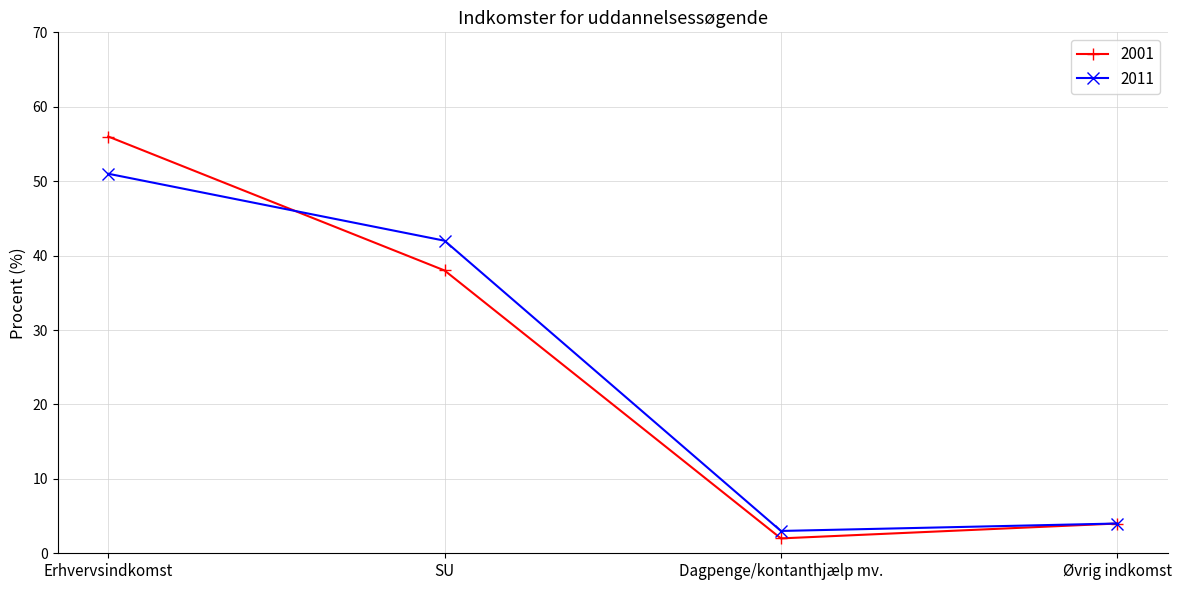

What is the difference between the highest and lowest values at Erhvervsindkomst?

5